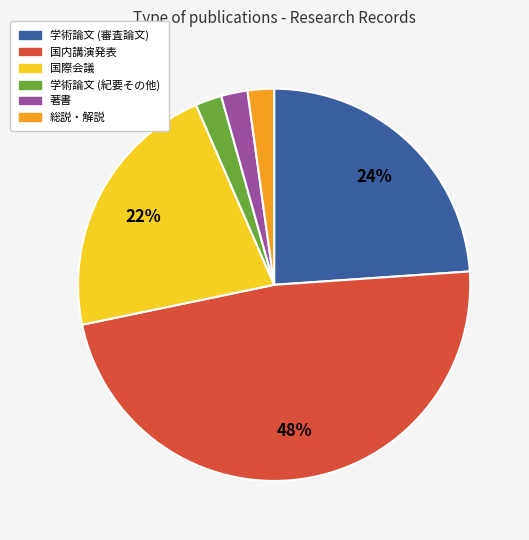

Which has a higher value, 国際会議 or 学術論文 (紀要その他)?

国際会議